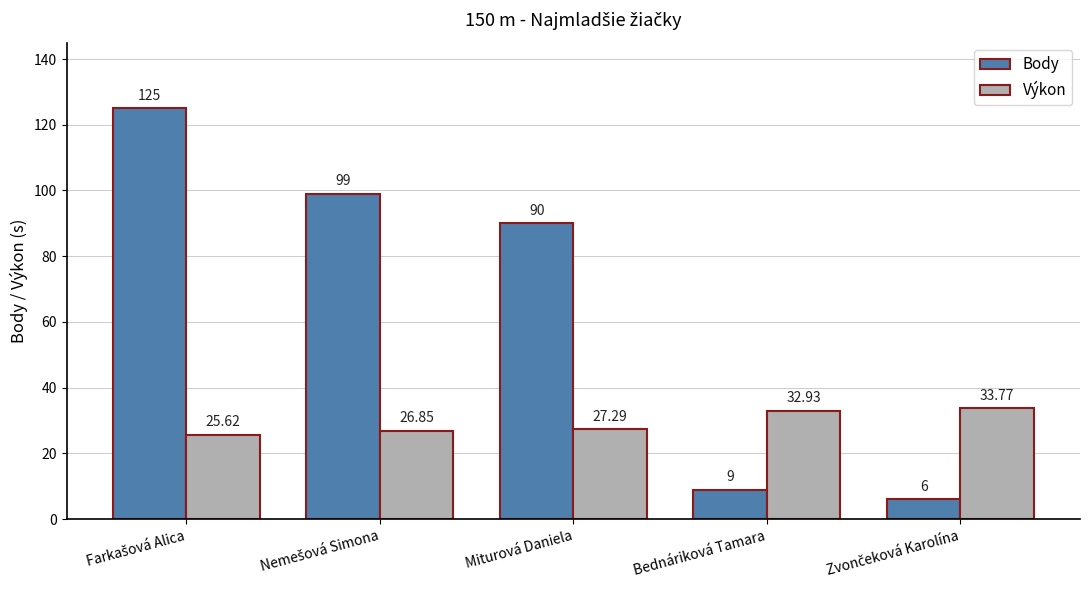

How many values in the Body series are below 90?

2